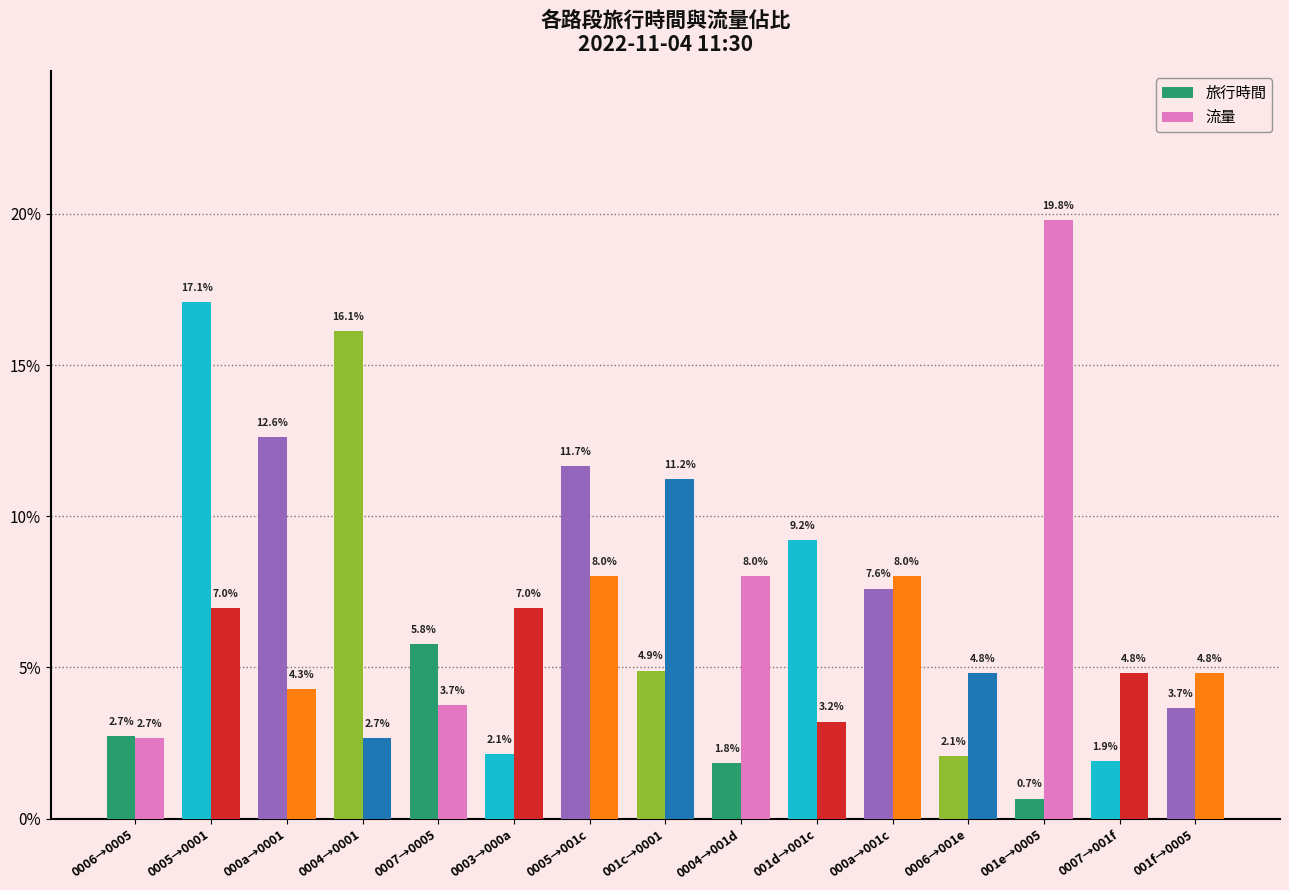

Which label corresponds to the smallest value in the chart?

001e→0005